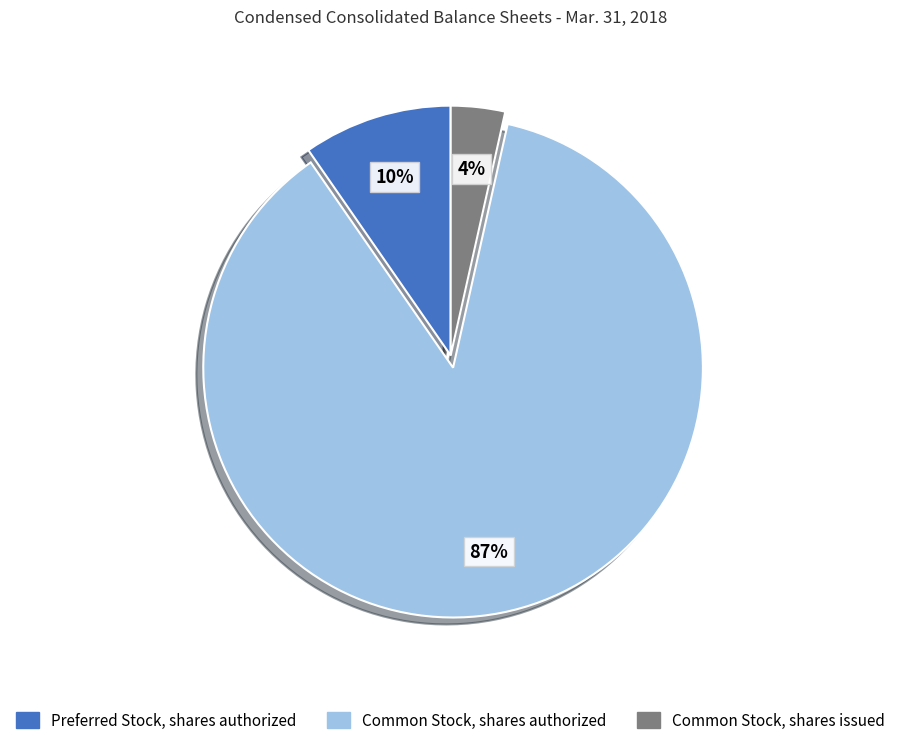

Do Common Stock, shares issued and Common Stock, shares authorized together represent more than half of the pie?

Yes